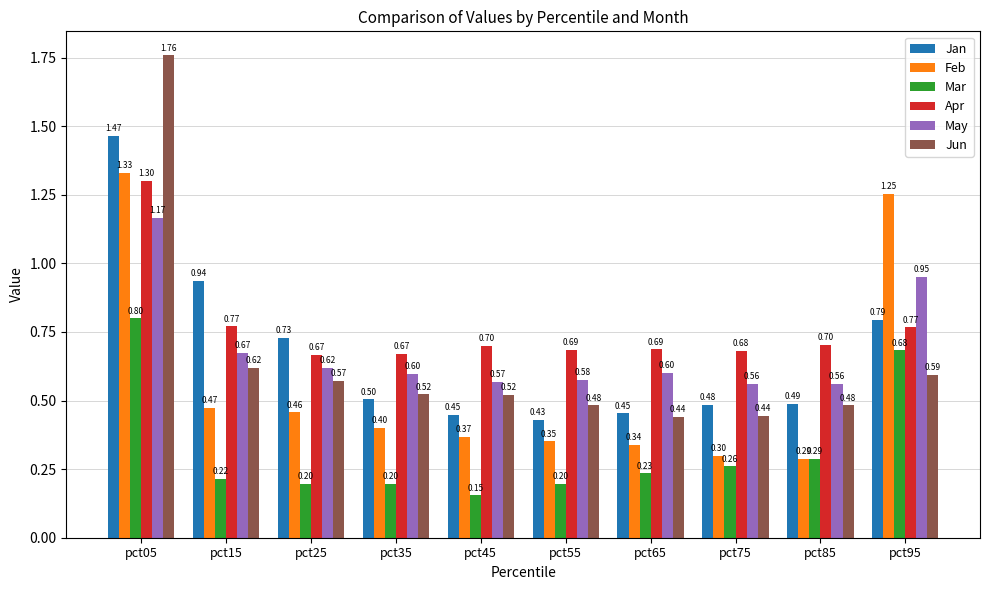

What is the sum of all Jun values?

6.4